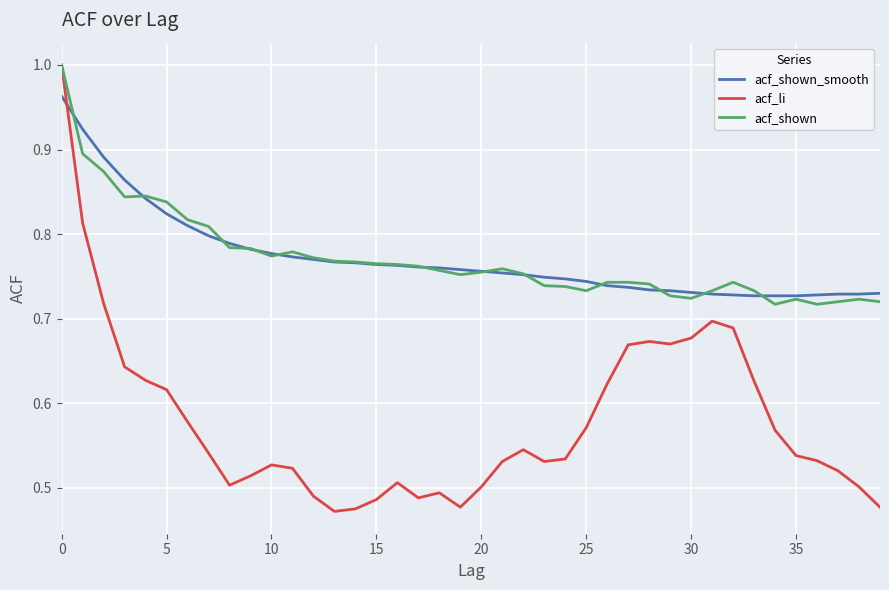

Which series has the largest range (max minus min)?

acf_li